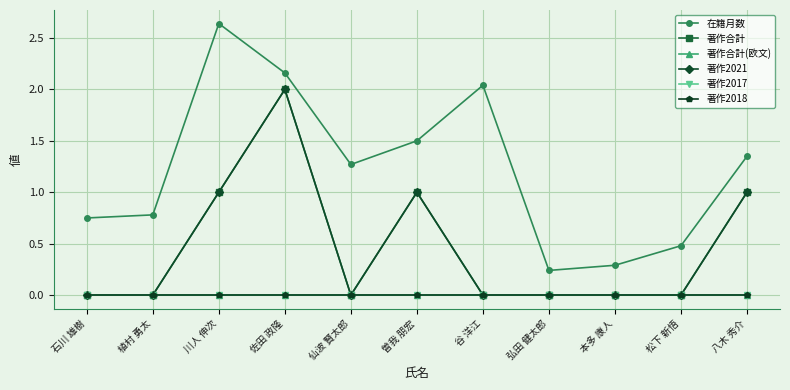

List the series in order of their peak value, highest first.

在籍月数, 著作合計, 著作2021, 著作合計(欧文), 著作2017, 著作2018